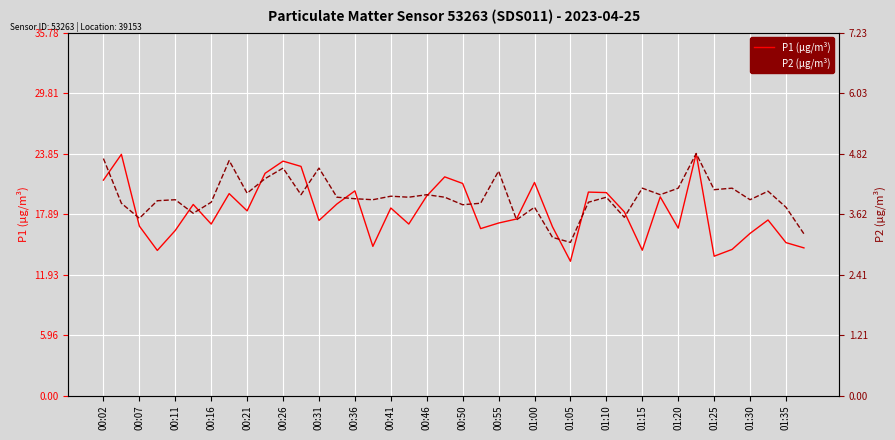

Which series has the widest spread of values?

P1 (µg/m³)